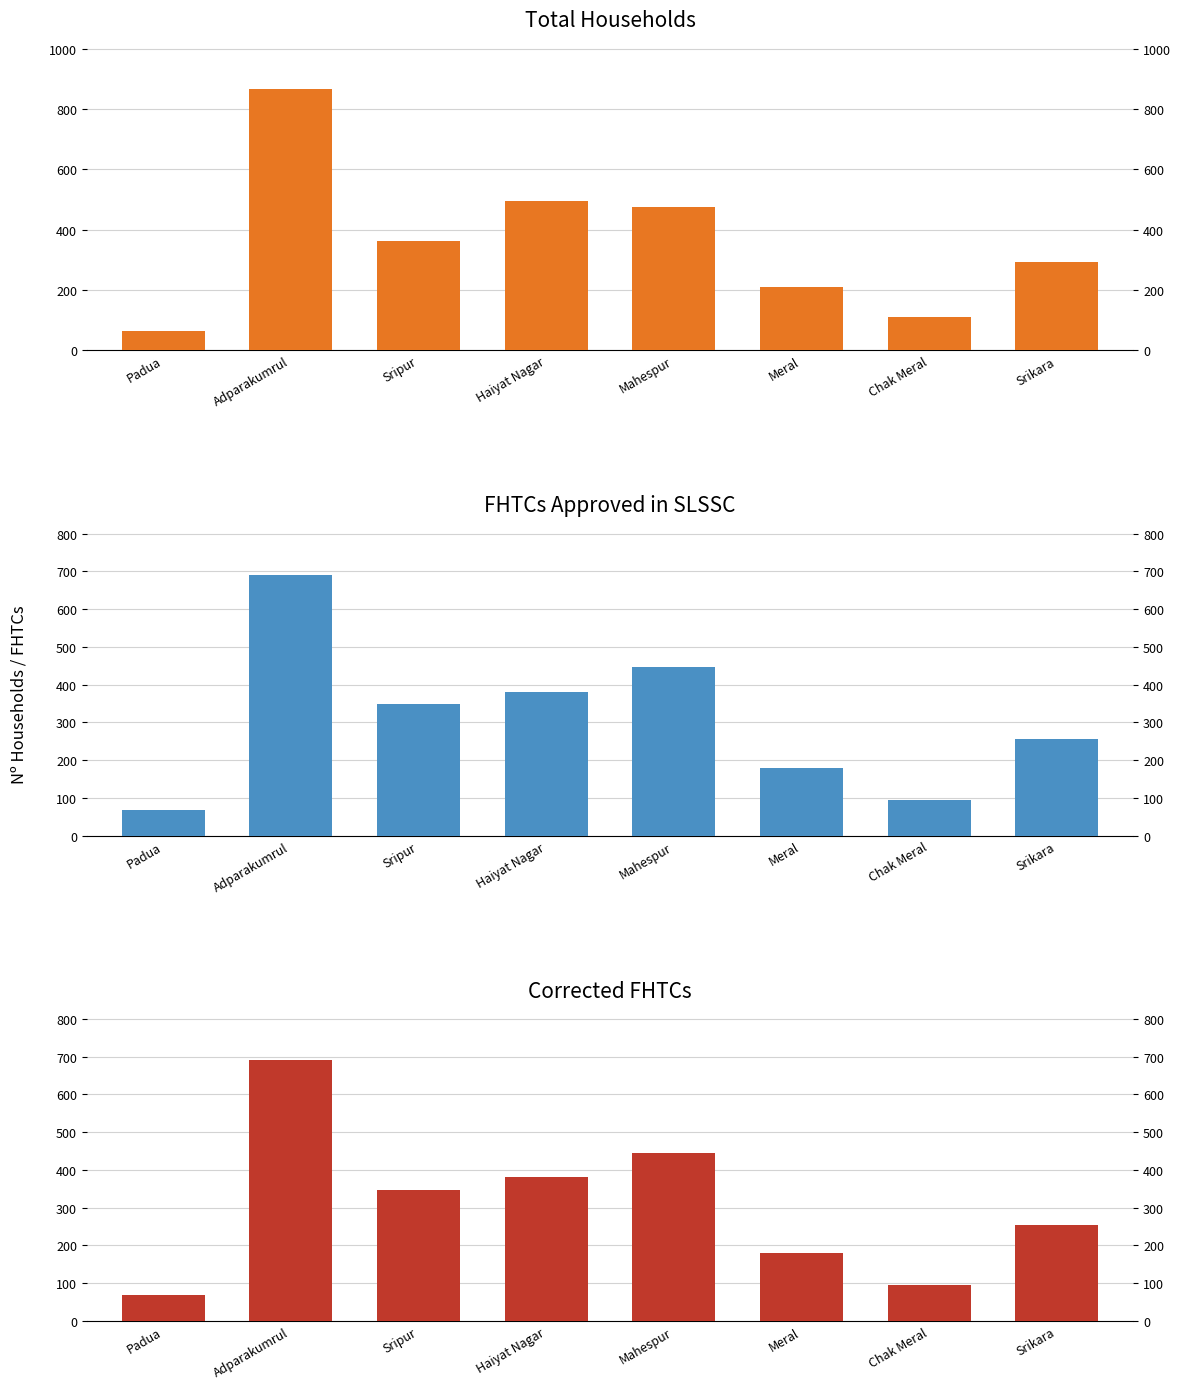

Reading right to left, list all the values displayed in this chart.

Total Households: 292	111	210	476	494	362	866	63
FHTCs approved in SLSSC: 255	95	180	446	381	348	691	69
Corrected FHTCs: 255	95	180	446	381	348	691	69